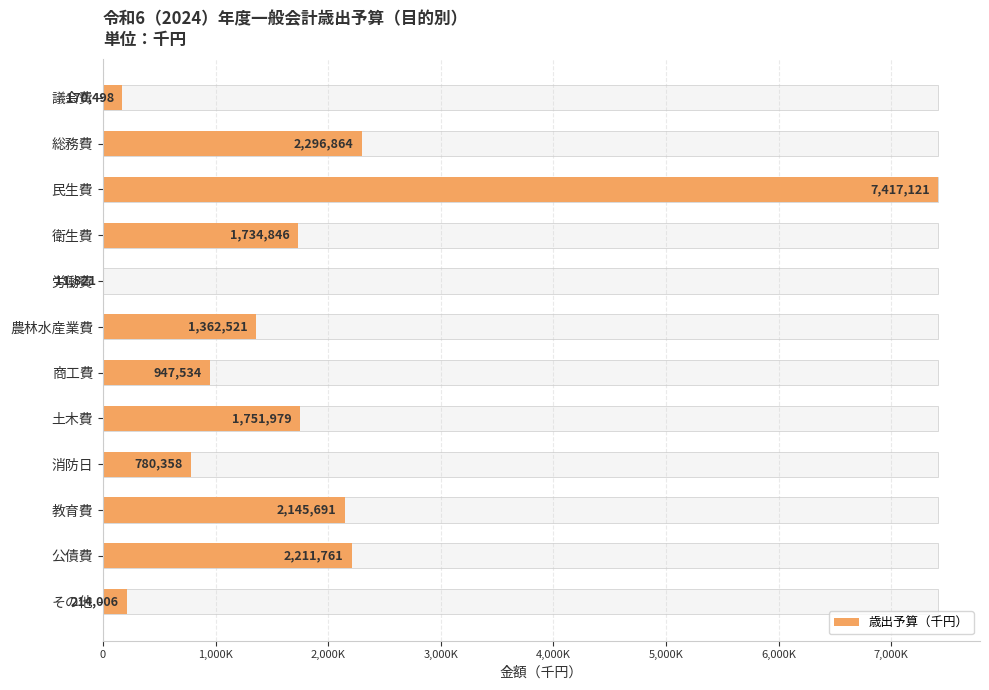

What is the change in value from 議会費 to 労働費?

-158677